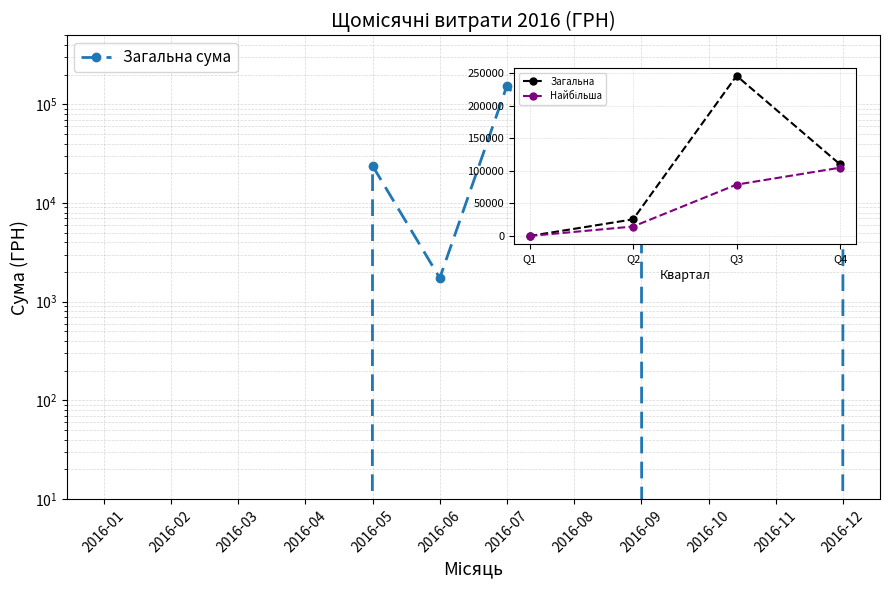

What is the difference between the values at 2016-04 and 2016-06?

1735.0